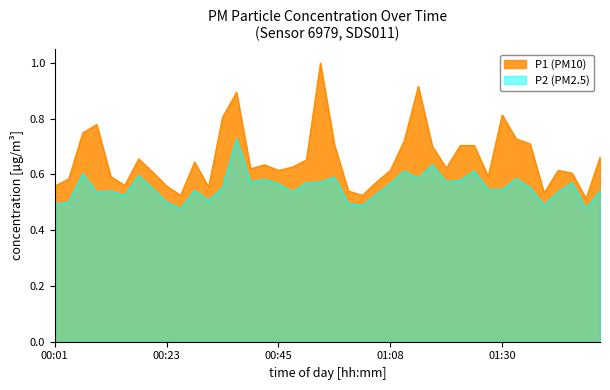

At which category does P1 reach its first local valley?

00:15